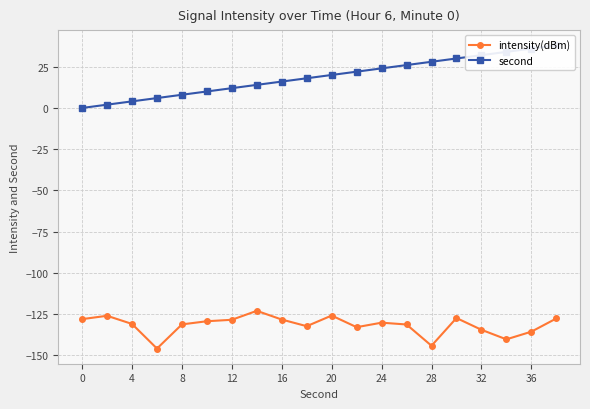

Which series has the largest range (max minus min)?

second